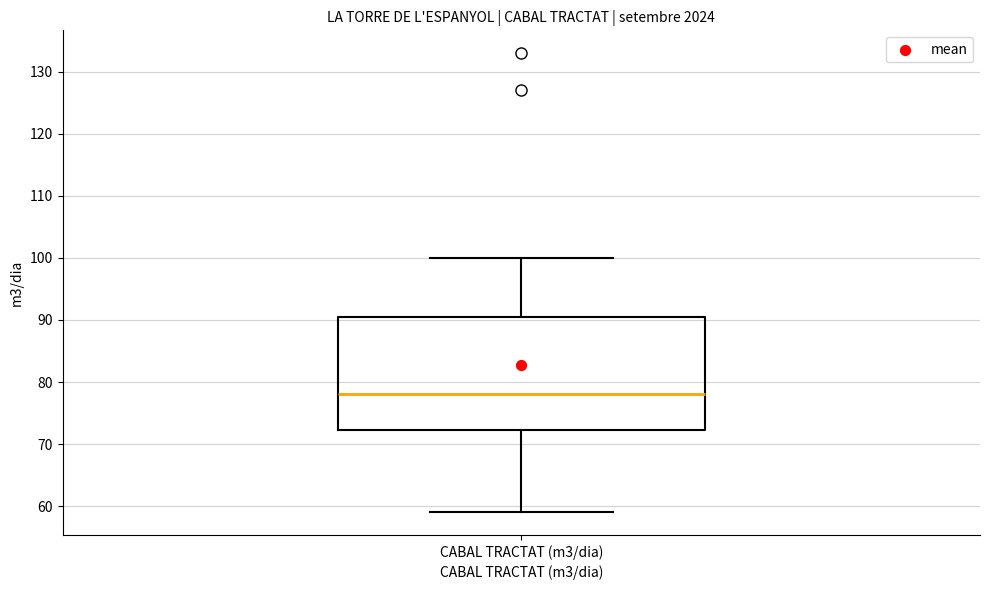

Where does the median line of the box for CABAL TRACTAT (m3/dia) sit on the y-axis? The values are not printed on the chart, so give them approximately, as read against the axis.

78